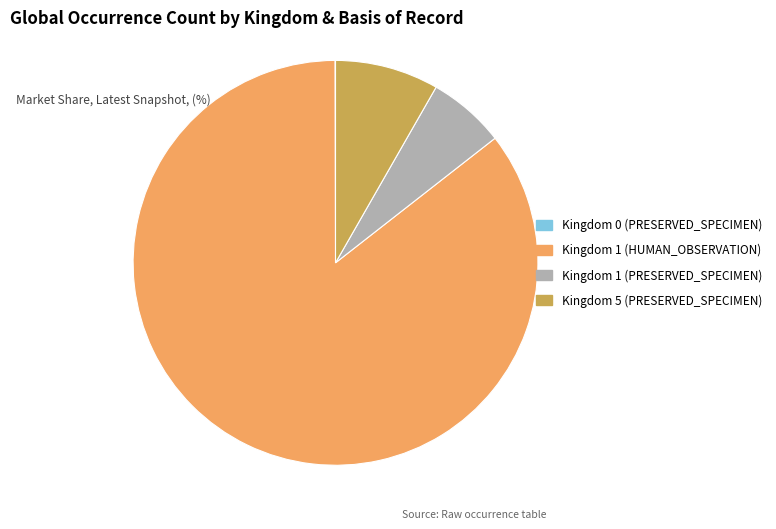

Does any single category account for the majority?

Yes